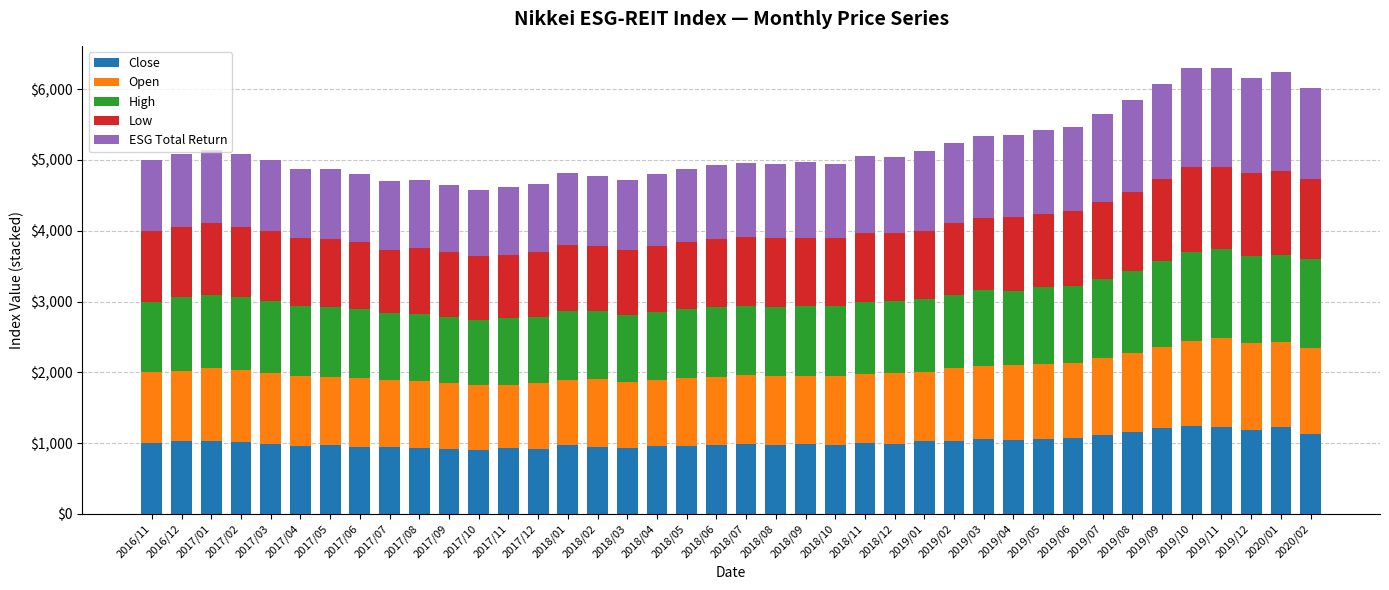

What is the difference between the maximum and second lowest values in the Close series?

327.9